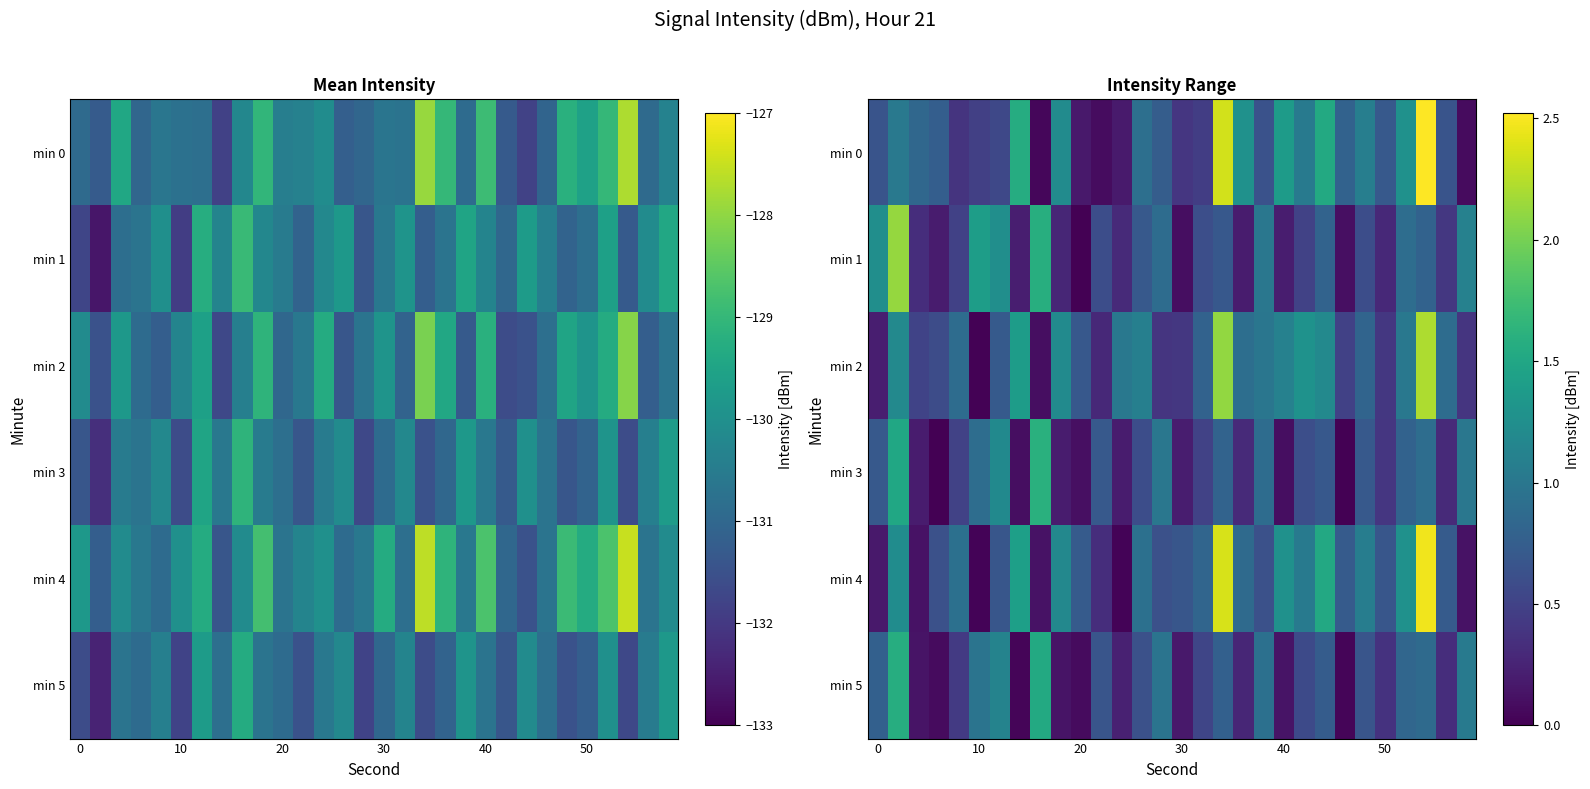

List the series in order of their peak value, highest first.

min 0, min 4, min 2, min 1, min 3, min 5